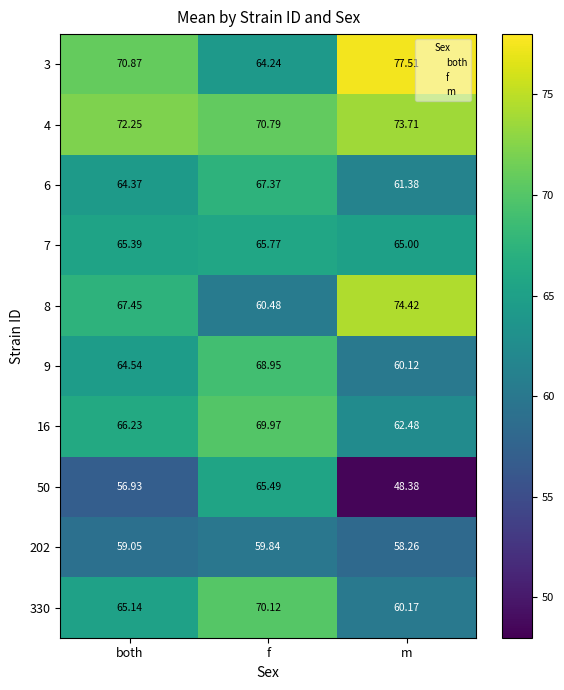

Rank the series at both from lowest to highest value.

50, 202, 6, 9, 330, 7, 16, 8, 3, 4